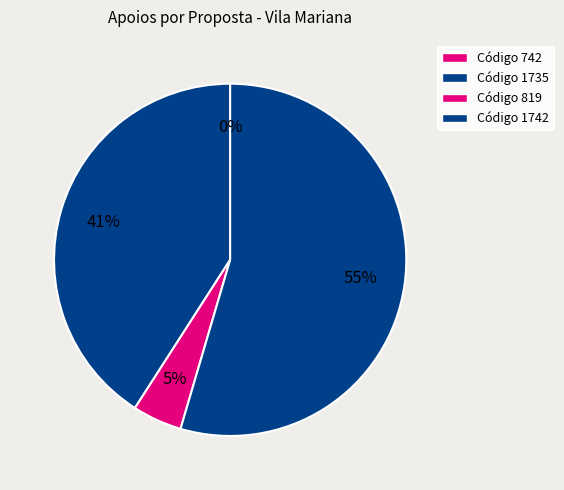

To the nearest percent, what is the difference between the 742 and 1735 slice percentages?

41%